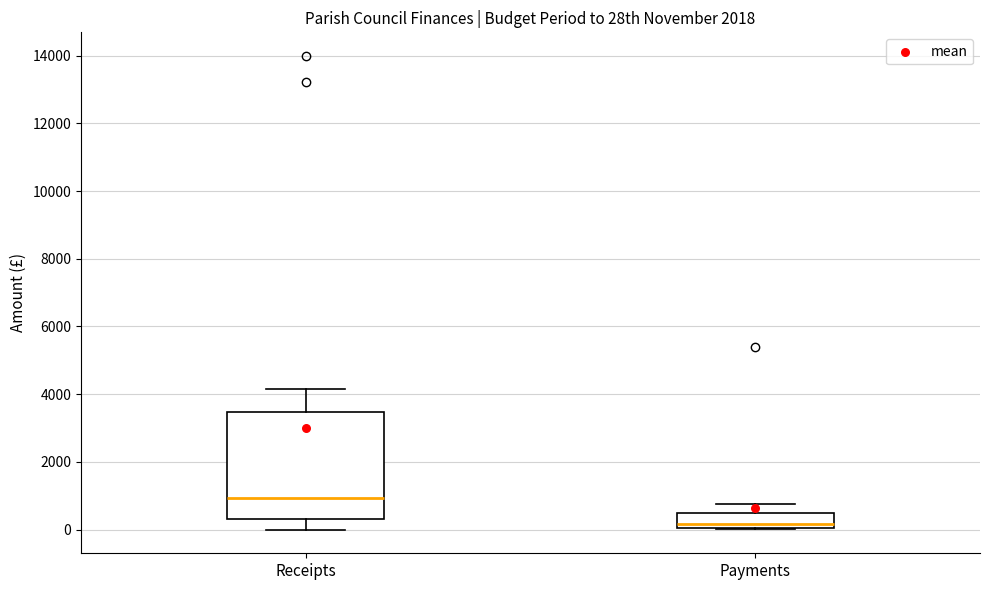

Reading left to right, transcribe this box plot: for each box, give where its median line is, the range the box spans, and where its two whiskers end, as read against the y-axis. The values are not printed on the chart, so give them approximately, as read against the axis.

Receipts: median 1000, box 400 to 3400, whiskers 0 to 4200
Payments: median 200, box 0 to 400, whiskers 0 to 800